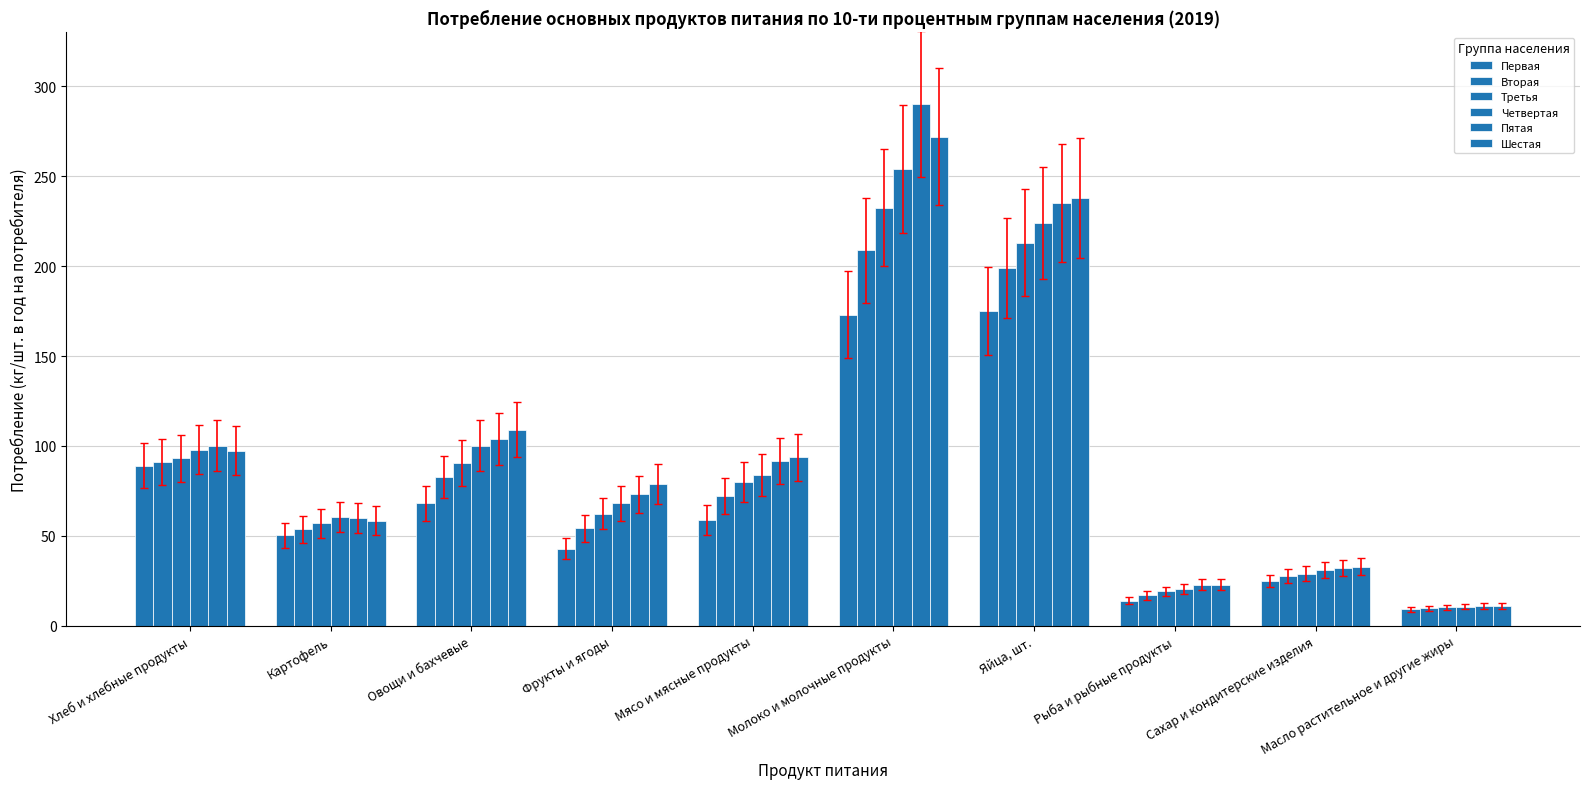

List the series in order of their peak value, highest first.

Пятая, Шестая, Четвертая, Третья, Вторая, Первая